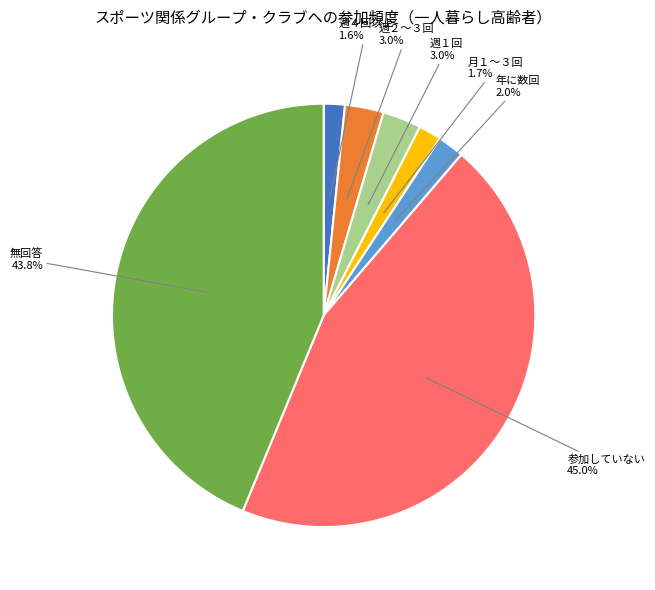

Does any single category account for the majority?

No